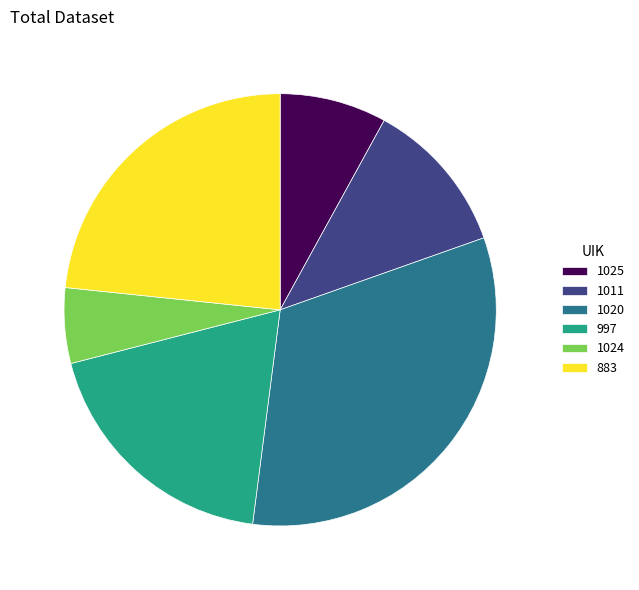

What is the largest slice in the pie chart?

1020